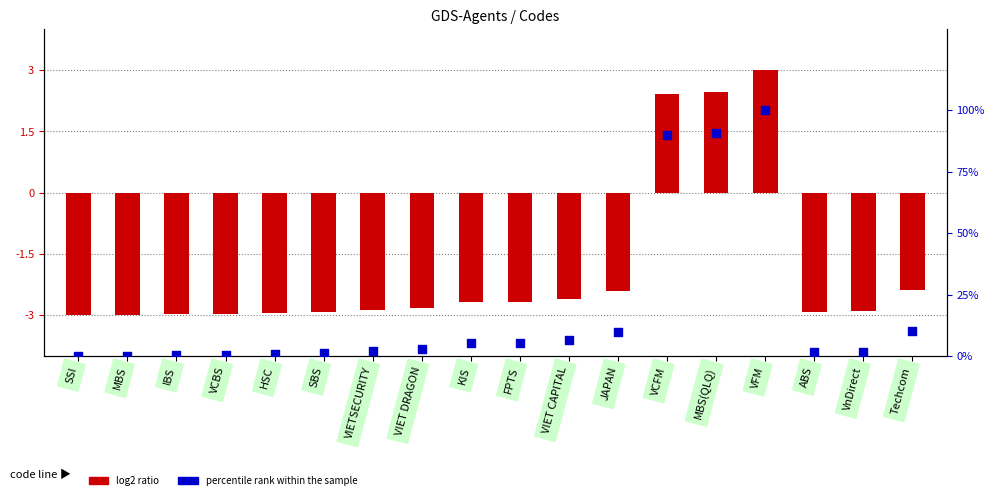

Which series reaches the maximum Y coordinate?

percentile rank within the sample